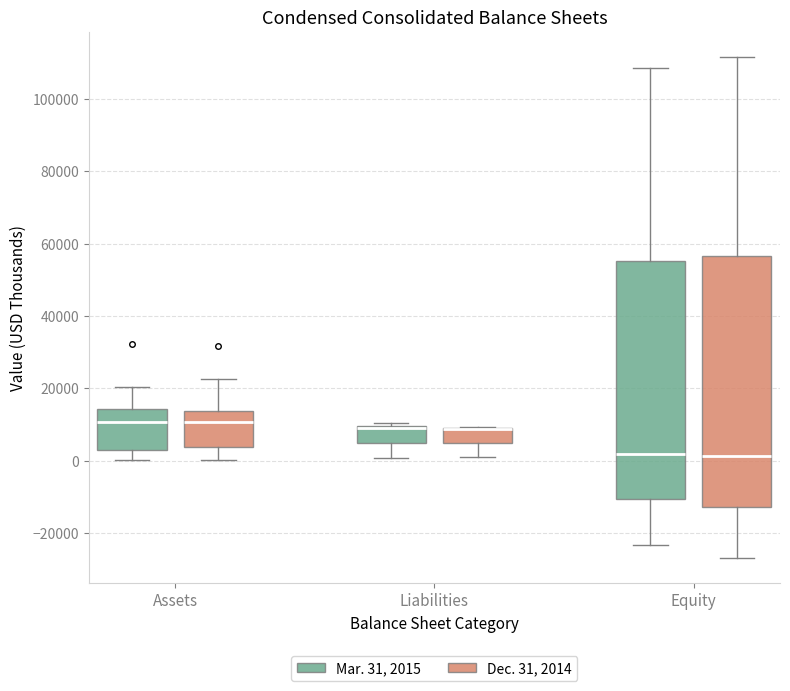

Which box is the tallest, from its lower edge to its upper edge?

Equity (Dec. 31, 2014)